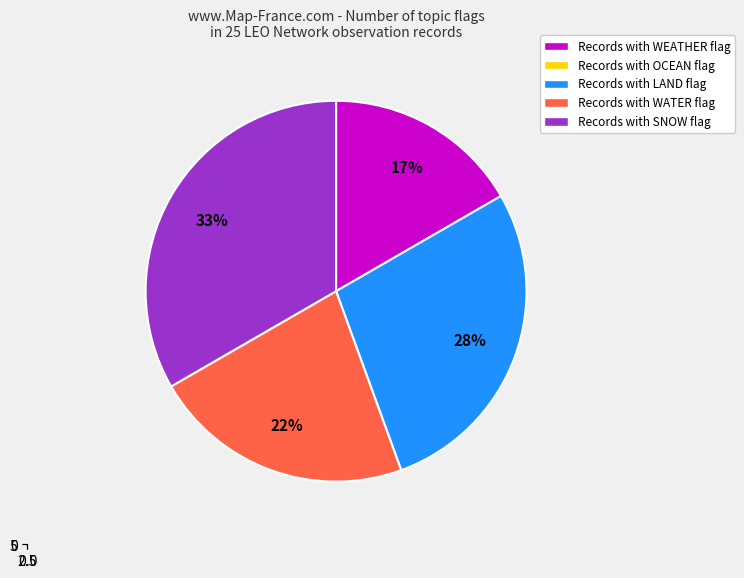

Does any single category account for the majority?

No